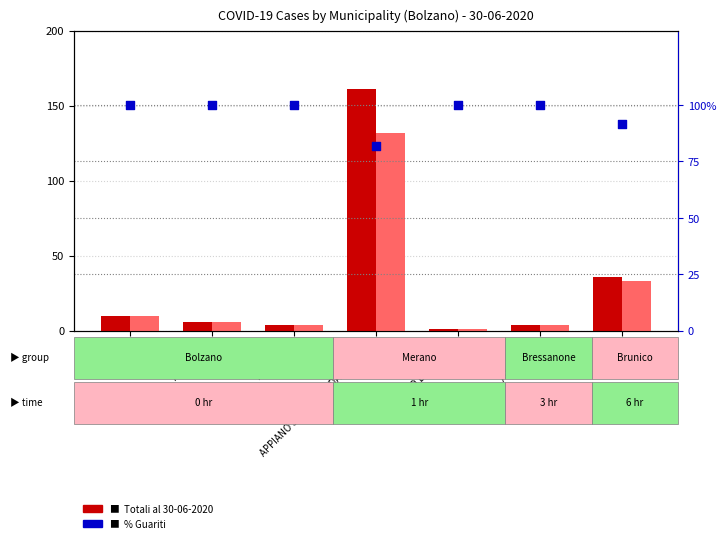

Which series has the largest total across all categories?

% guariti